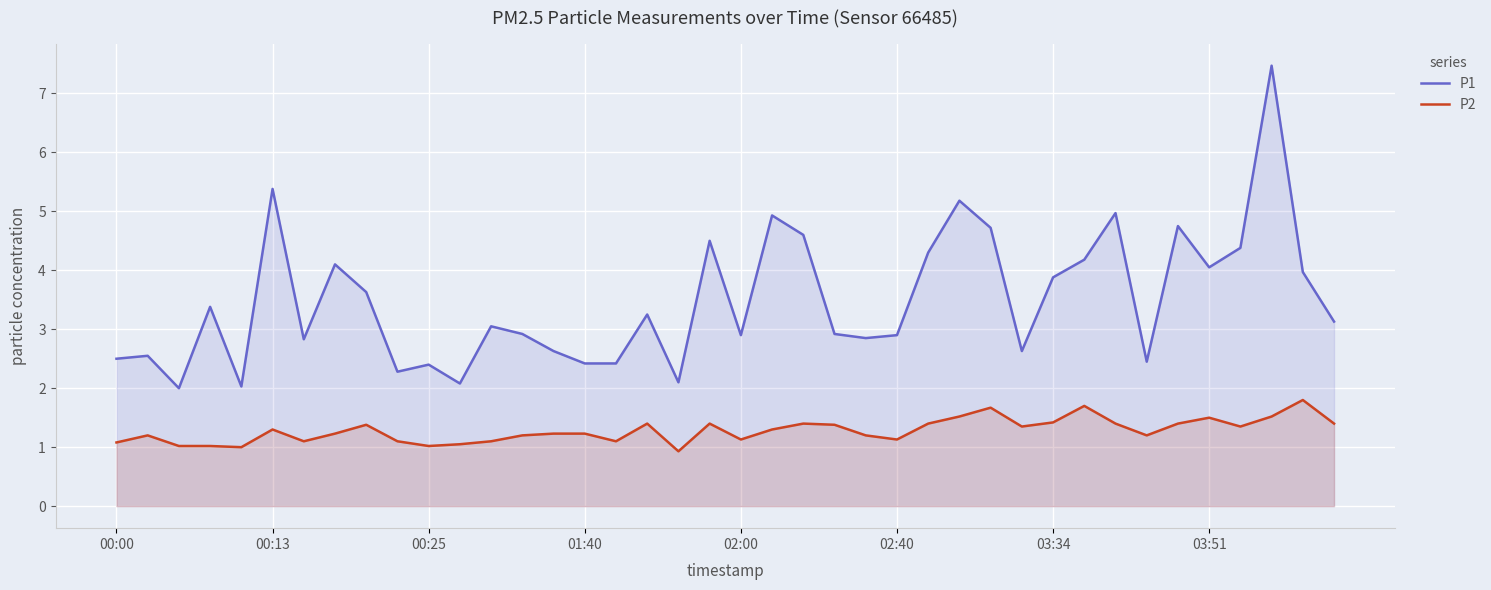

What is the label of the 28th point from the left?

27